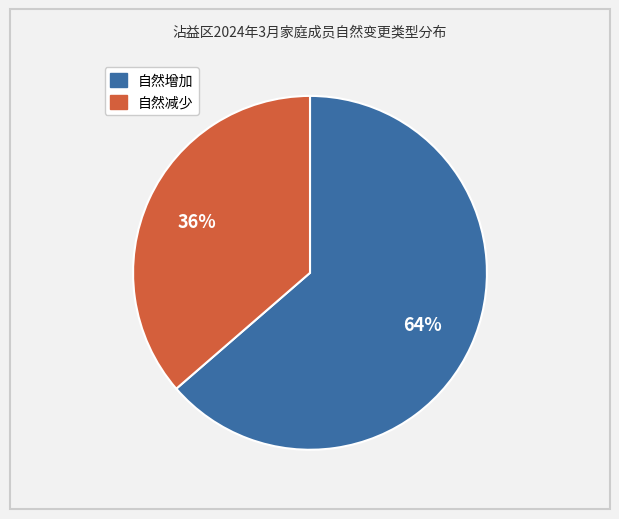

How many slices are in this pie chart?

2